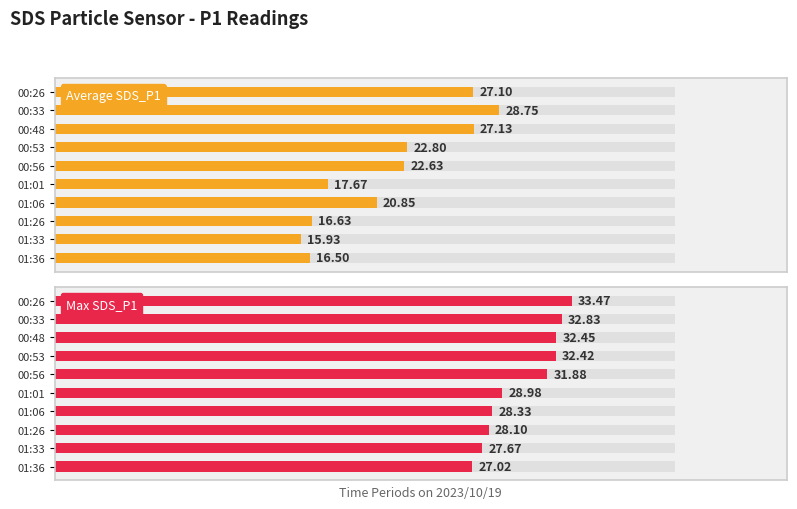

Does the chart contain stacked bars?

No